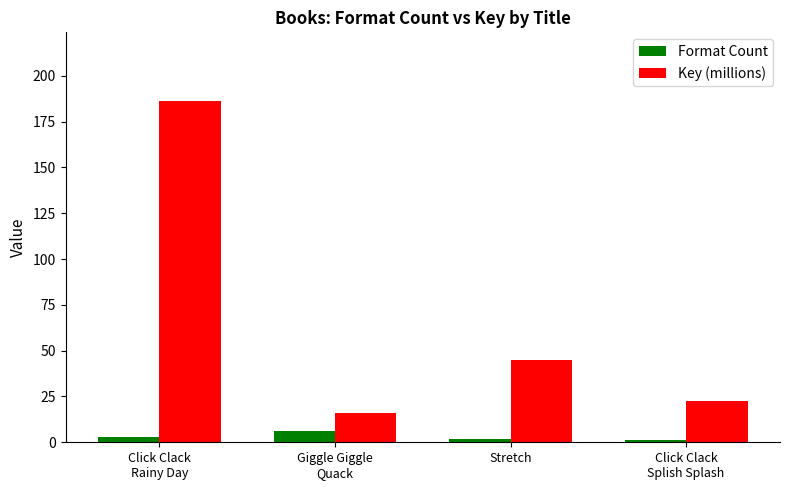

How many values in the Key (millions) series are below 44?

2